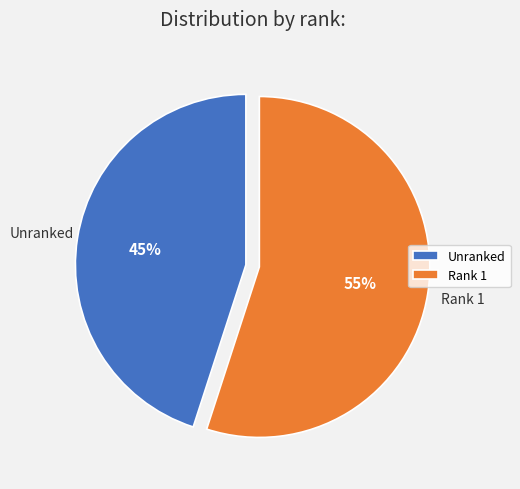

Is Rank 1 the majority of the pie?

Yes